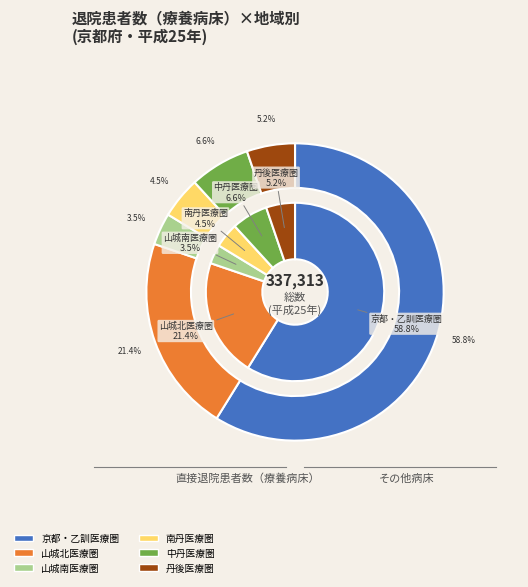

To the nearest percent, what percentage of the pie is 山城北医療圏?

21%